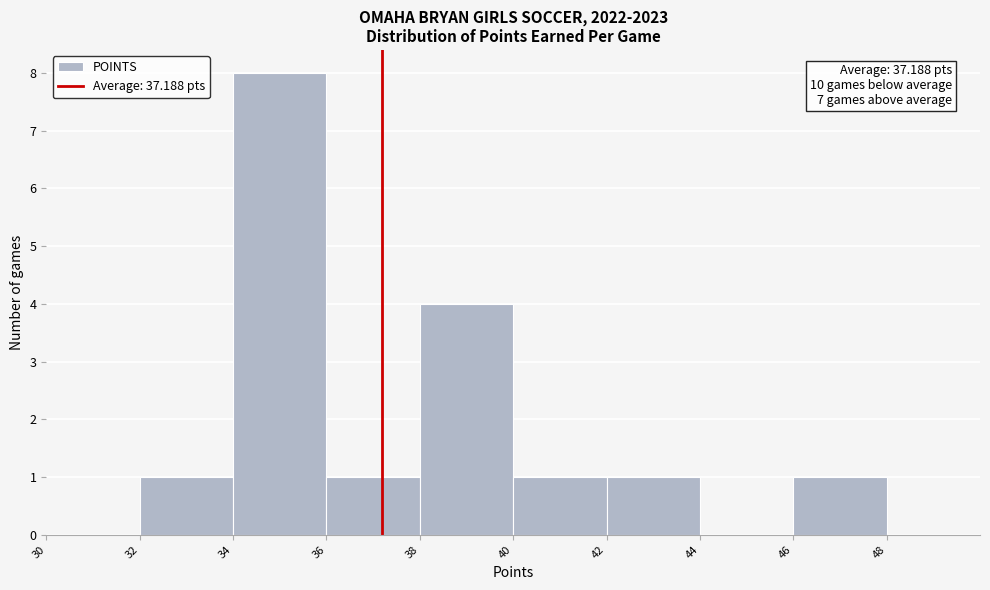

Over which range of the x-axis is the bar tallest?

34 to 36